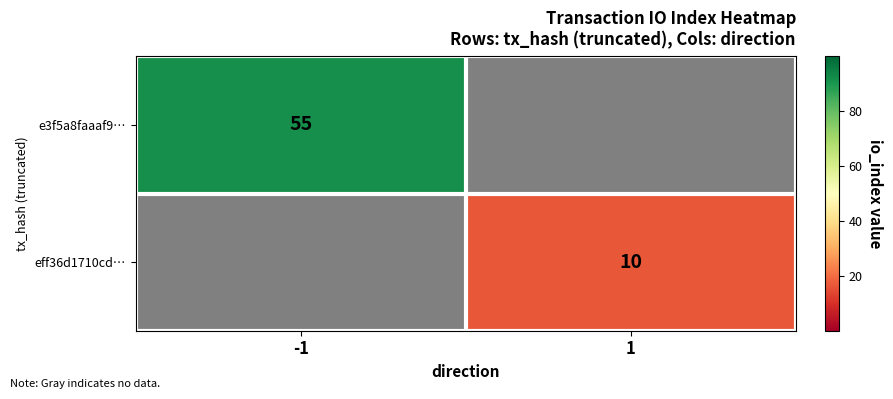

True or false: e3f5a8faaaf9… has a value of 55 at -1.

True